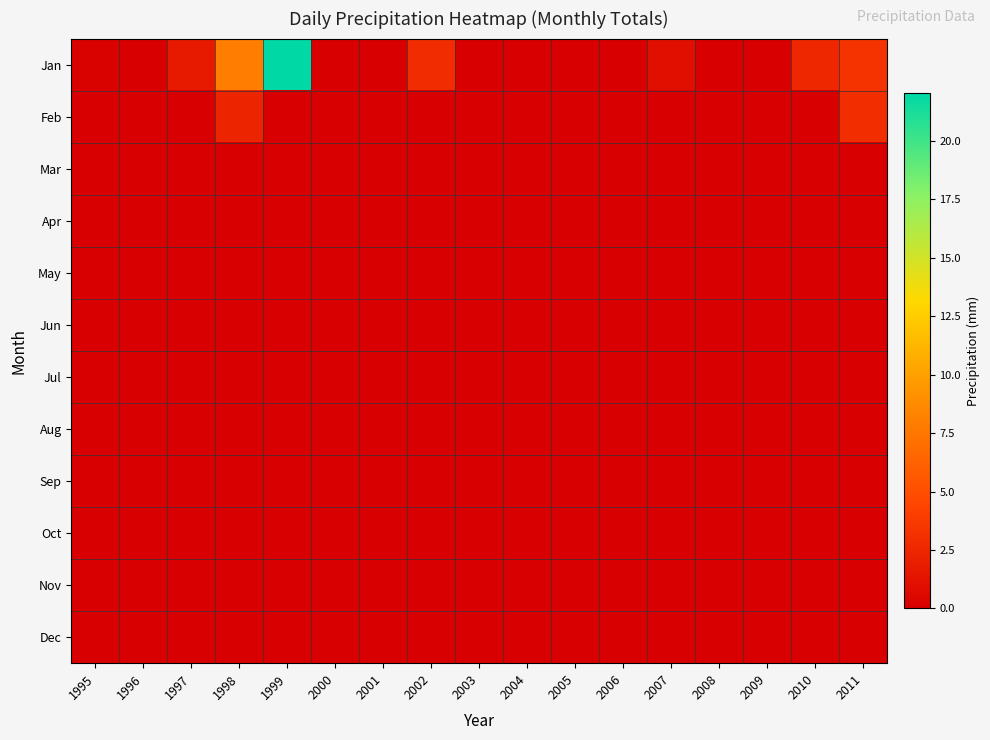

Reading left to right, extract all data points from this chart.

Jan: 1995=0.2	1996=0.0	1997=1.7	1998=7.9	1999=22.0	2000=0.0	2001=0.0	2002=2.9	2003=0.0	2004=0.0	2005=0.0	2006=0.0	2007=1.0	2008=0.0	2009=0.0	2010=2.5	2011=3.3
Feb: 1995=0.0	1996=0.0	1997=0.0	1998=2.4	1999=0.0	2000=0.0	2001=0.0	2002=0.0	2003=0.0	2004=0.0	2005=0.0	2006=0.0	2007=0.0	2008=0.0	2009=0.0	2010=0.0	2011=2.9
Mar: 1995=0.0	1996=0.0	1997=0.0	1998=0.0	1999=0.0	2000=0.0	2001=0.0	2002=0.0	2003=0.0	2004=0.0	2005=0.0	2006=0.0	2007=0.0	2008=0.0	2009=0.0	2010=0.0	2011=0.0
Apr: 1995=0.0	1996=0.0	1997=0.0	1998=0.0	1999=0.0	2000=0.0	2001=0.0	2002=0.0	2003=0.0	2004=0.0	2005=0.0	2006=0.0	2007=0.0	2008=0.0	2009=0.0	2010=0.0	2011=0.0
May: 1995=0.0	1996=0.0	1997=0.0	1998=0.0	1999=0.0	2000=0.0	2001=0.0	2002=0.0	2003=0.0	2004=0.0	2005=0.0	2006=0.0	2007=0.0	2008=0.0	2009=0.0	2010=0.0	2011=0.0
Jun: 1995=0.0	1996=0.0	1997=0.0	1998=0.0	1999=0.0	2000=0.0	2001=0.0	2002=0.0	2003=0.0	2004=0.0	2005=0.0	2006=0.0	2007=0.0	2008=0.0	2009=0.0	2010=0.0	2011=0.0
Jul: 1995=0.0	1996=0.0	1997=0.0	1998=0.0	1999=0.0	2000=0.0	2001=0.0	2002=0.0	2003=0.0	2004=0.0	2005=0.0	2006=0.0	2007=0.0	2008=0.0	2009=0.0	2010=0.0	2011=0.0
Aug: 1995=0.0	1996=0.0	1997=0.0	1998=0.0	1999=0.0	2000=0.0	2001=0.0	2002=0.0	2003=0.0	2004=0.0	2005=0.0	2006=0.0	2007=0.0	2008=0.0	2009=0.0	2010=0.0	2011=0.0
Sep: 1995=0.0	1996=0.0	1997=0.0	1998=0.0	1999=0.0	2000=0.0	2001=0.0	2002=0.0	2003=0.0	2004=0.0	2005=0.0	2006=0.0	2007=0.0	2008=0.0	2009=0.0	2010=0.0	2011=0.0
Oct: 1995=0.0	1996=0.0	1997=0.0	1998=0.0	1999=0.0	2000=0.0	2001=0.0	2002=0.0	2003=0.0	2004=0.0	2005=0.0	2006=0.0	2007=0.0	2008=0.0	2009=0.0	2010=0.0	2011=0.0
Nov: 1995=0.0	1996=0.0	1997=0.0	1998=0.0	1999=0.0	2000=0.0	2001=0.0	2002=0.0	2003=0.0	2004=0.0	2005=0.0	2006=0.0	2007=0.0	2008=0.0	2009=0.0	2010=0.0	2011=0.0
Dec: 1995=0.0	1996=0.0	1997=0.0	1998=0.0	1999=0.0	2000=0.0	2001=0.0	2002=0.0	2003=0.0	2004=0.0	2005=0.0	2006=0.0	2007=0.0	2008=0.0	2009=0.0	2010=0.0	2011=0.0